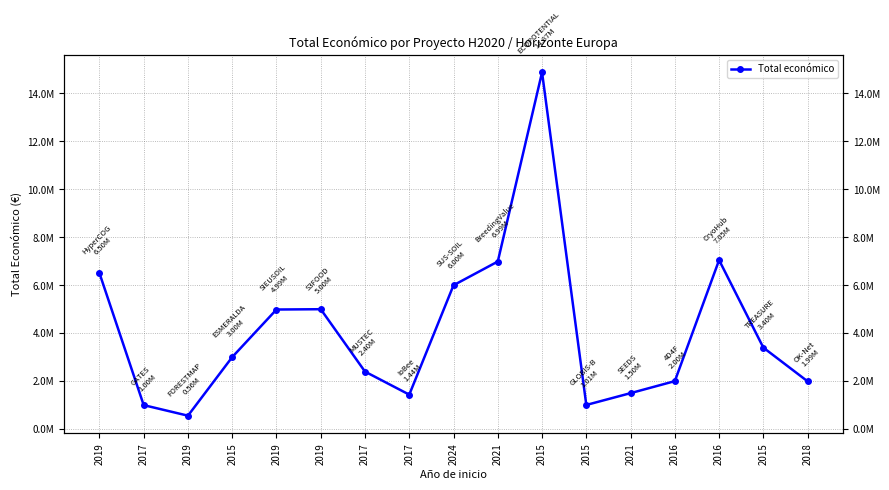

List the labels in order of value, largest first.

2015, 2016, 2021, 2019, 2024, 2019, 2019, 2015, 2015, 2017, 2016, 2018, 2021, 2017, 2015, 2017, 2019